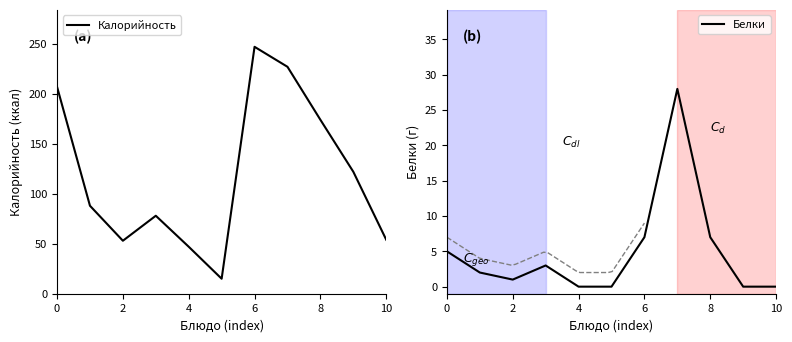

Which series has the widest spread of values?

Калорийность